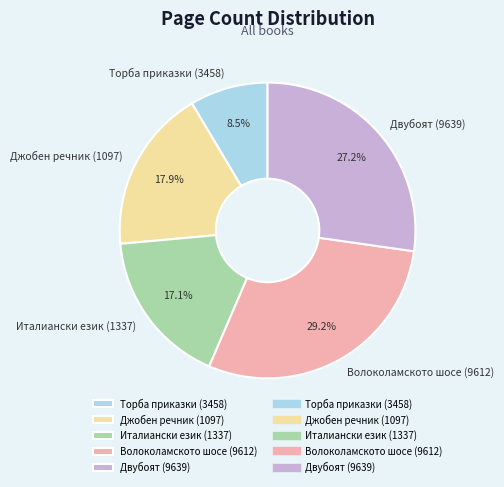

Rank the categories by value from lowest to highest.

Торба приказки (3458), Италиански език (1337), Джобен речник (1097), Двубоят (9639), Волоколамското шосе (9612)